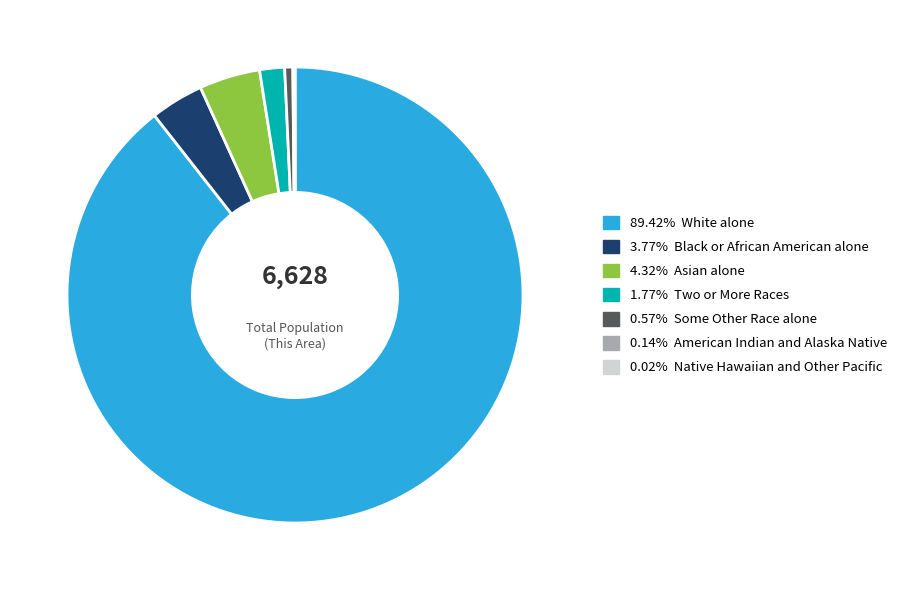

Does 89.42% White alone account for over 50% of the chart?

Yes